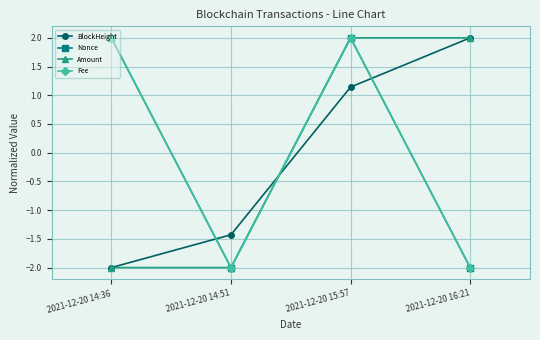

Does the chart display data point markers on the line(s)?

Yes